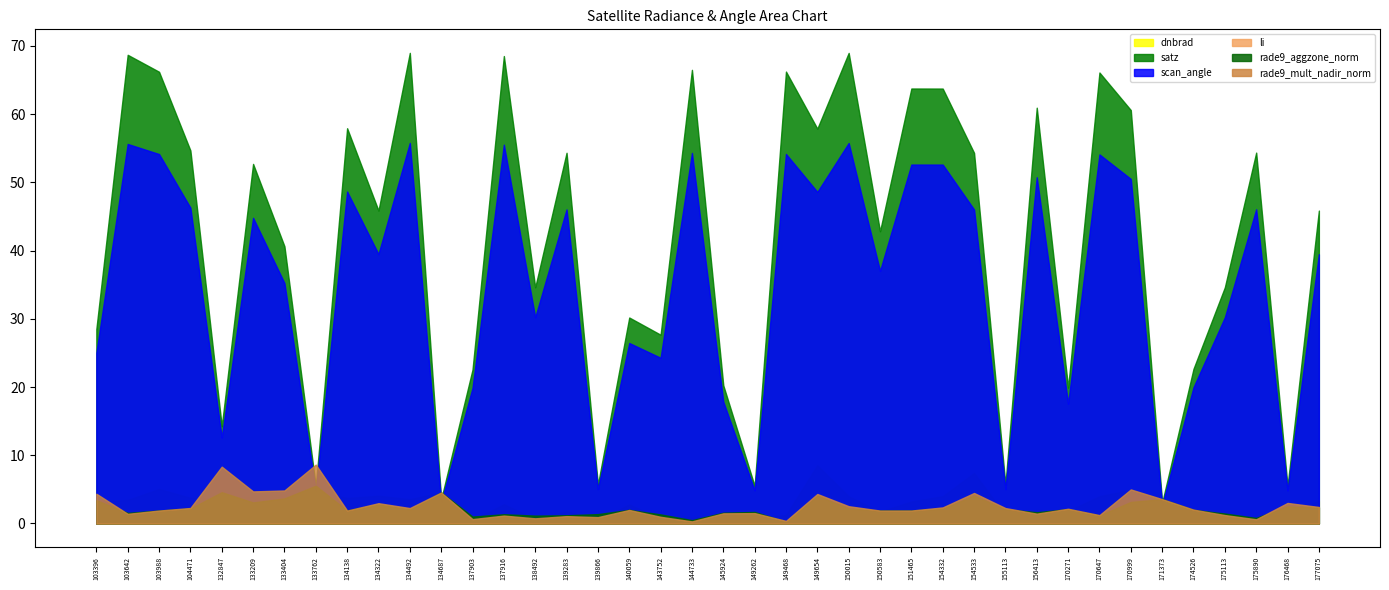

True or false: li and scan_angle intersect in this chart.

False